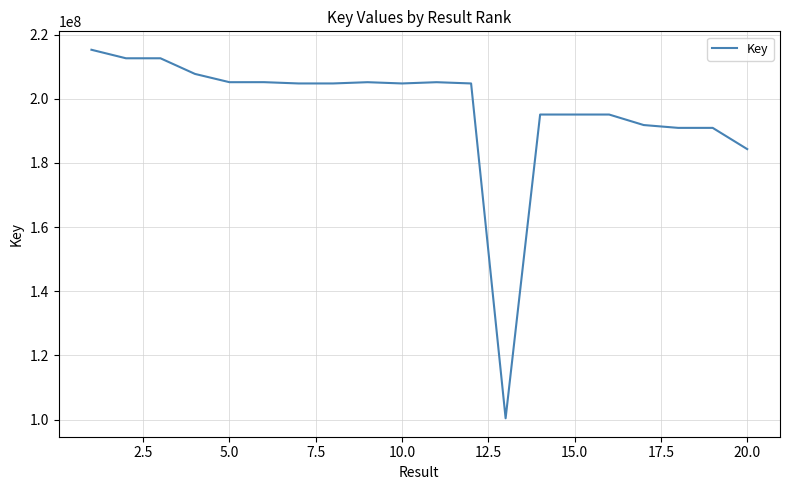

What is the smallest value displayed?

100402838